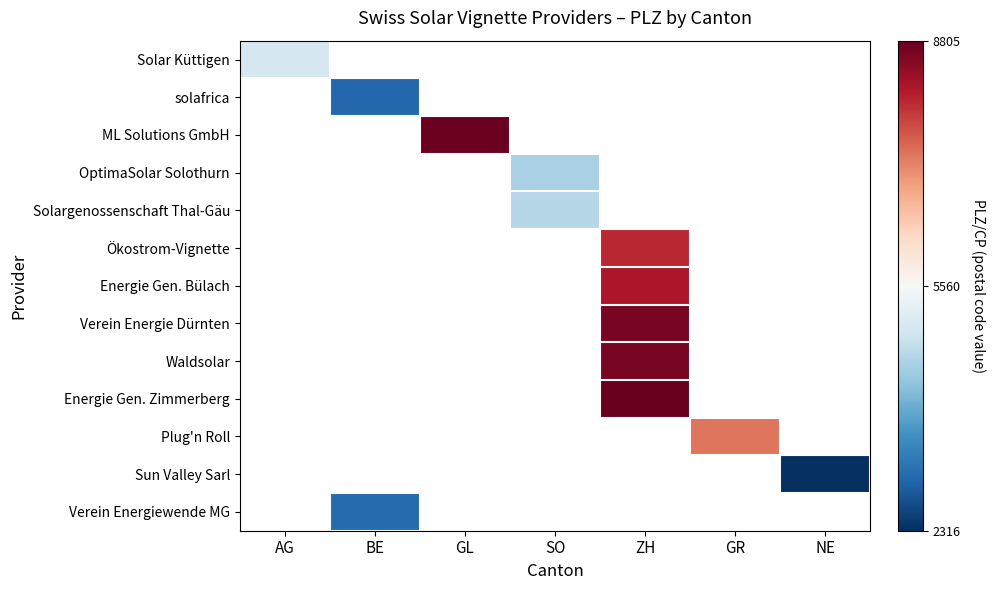

Between GL and ZH, which is larger?

ZH